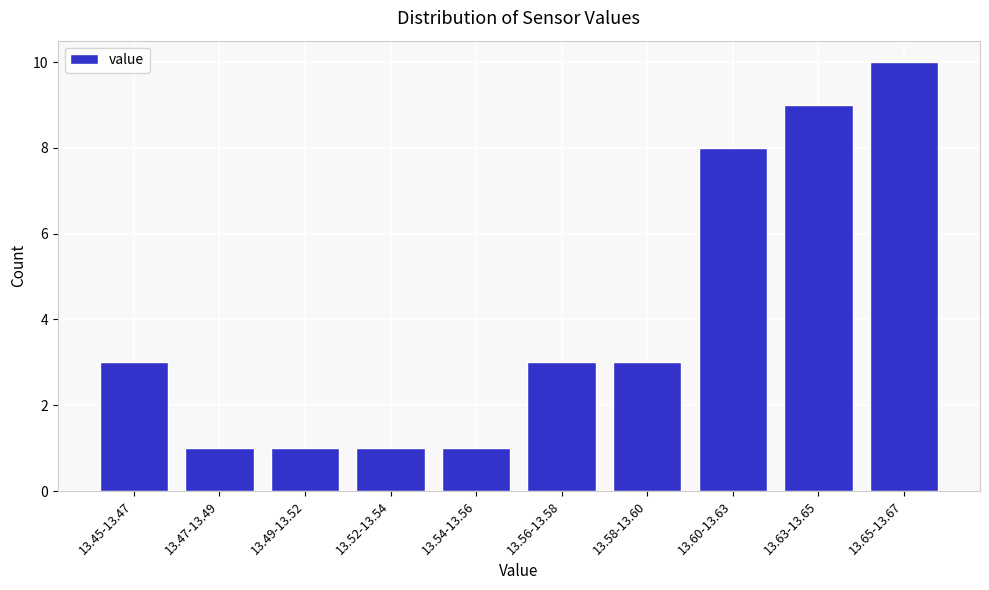

Reading right to left, list all the values displayed in this chart.

13.65-13.67=10	13.63-13.65=9	13.60-13.63=8	13.58-13.60=3	13.56-13.58=3	13.54-13.56=1	13.52-13.54=1	13.49-13.52=1	13.47-13.49=1	13.45-13.47=3